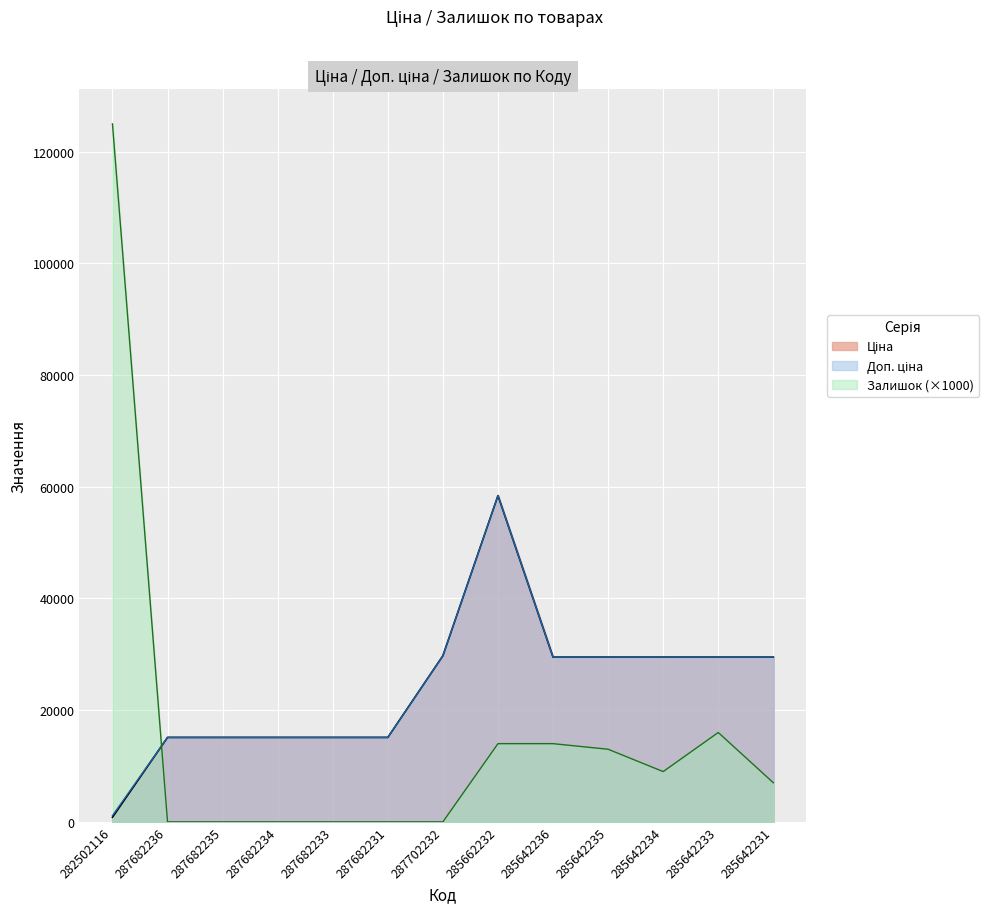

Reading left to right, extract all data points from this chart.

Ціна: 818.5	15120.0	15120.0	15120.0	15120.0	15120.0	29747.2	58426.5	29491.5	29491.5	29491.5	29491.5	29491.5
Доп. ціна: 1109.2	15120.0	15120.0	15120.0	15120.0	15120.0	29747.2	58426.5	29491.5	29491.5	29491.5	29491.5	29491.5
Залишок: 125000.0	0.0	0.0	0.0	0.0	0.0	0.0	14000.0	14000.0	13000.0	9000.0	16000.0	7000.0